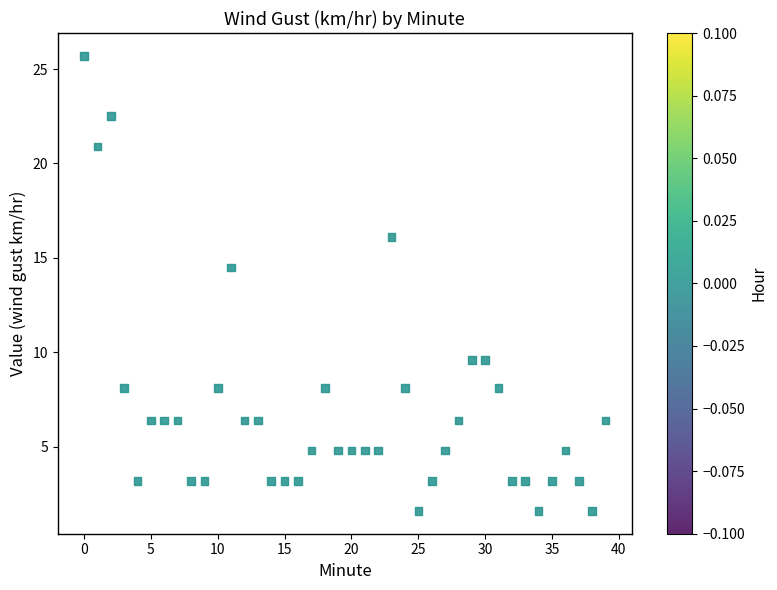

What Y value in the scatter plot is closest to 13?

14.5